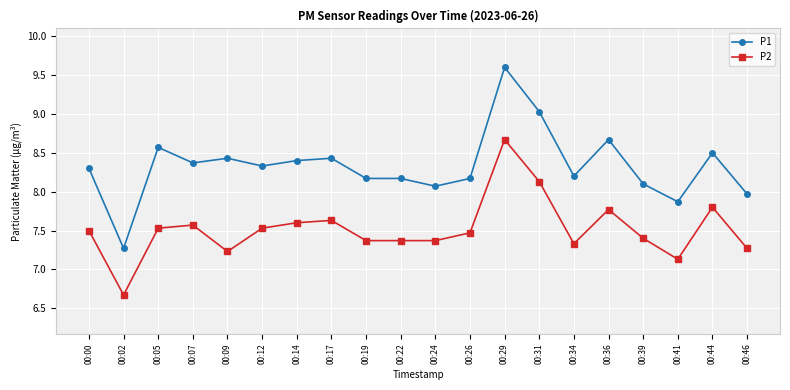

Read the P2 value at 00:22.

7.4